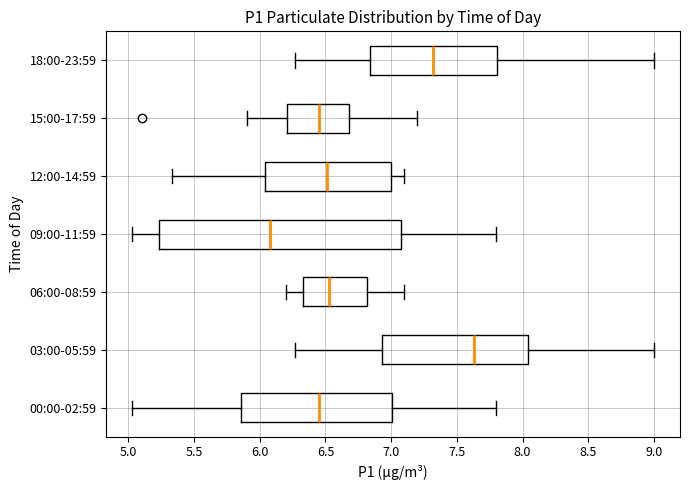

Reading bottom to top, read every box against the x-axis: the position of its median line, the range the box covers, and the ends of its whiskers. The values are not printed on the chart, so give them approximately, as read against the axis.

00:00-02:59: median 6.45, box 5.85 to 7.00, whiskers 5.05 to 7.80
03:00-05:59: median 7.65, box 6.95 to 8.05, whiskers 6.25 to 9.00
06:00-08:59: median 6.55, box 6.35 to 6.80, whiskers 6.20 to 7.10
09:00-11:59: median 6.10, box 5.25 to 7.05, whiskers 5.05 to 7.80
12:00-14:59: median 6.50, box 6.05 to 7.00, whiskers 5.35 to 7.10
15:00-17:59: median 6.45, box 6.20 to 6.70, whiskers 5.90 to 7.20
18:00-23:59: median 7.30, box 6.85 to 7.80, whiskers 6.25 to 9.00